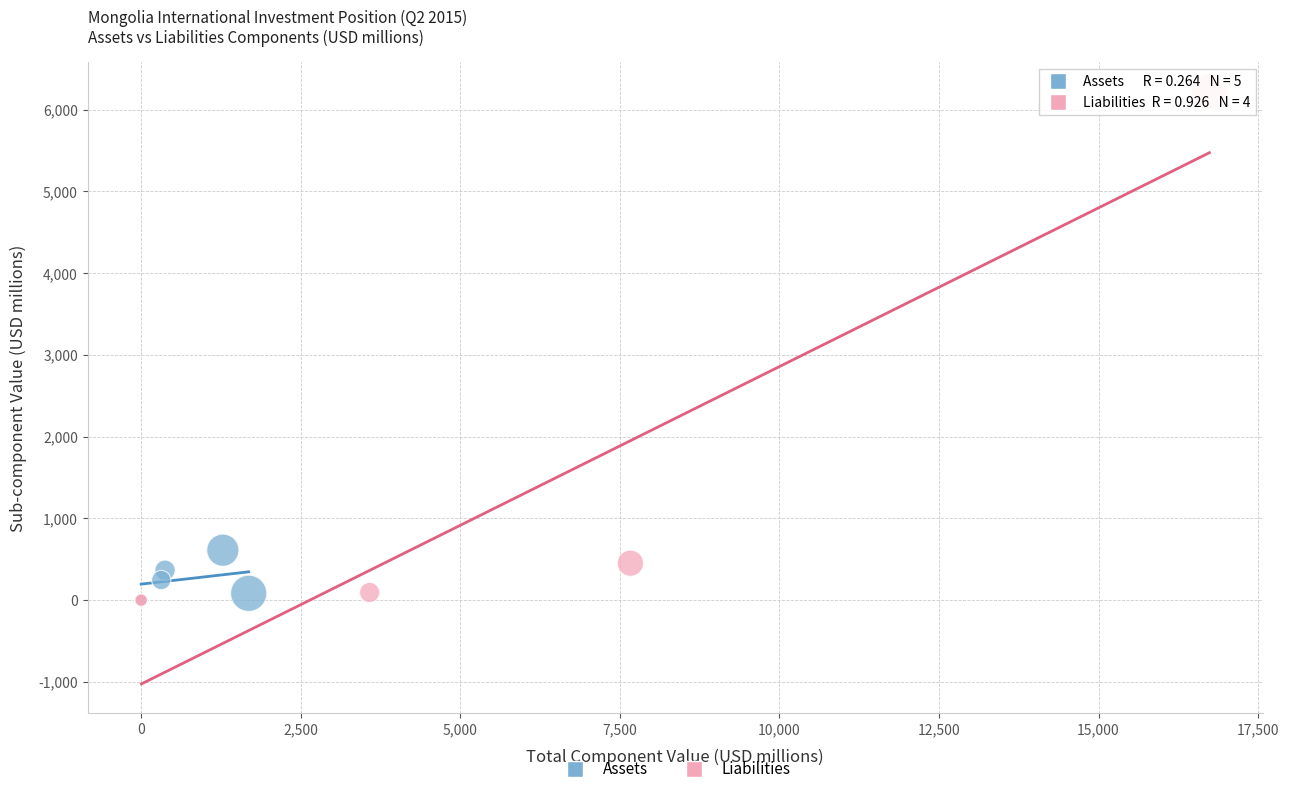

Which series has the largest Y range (max minus min)?

Liabilities